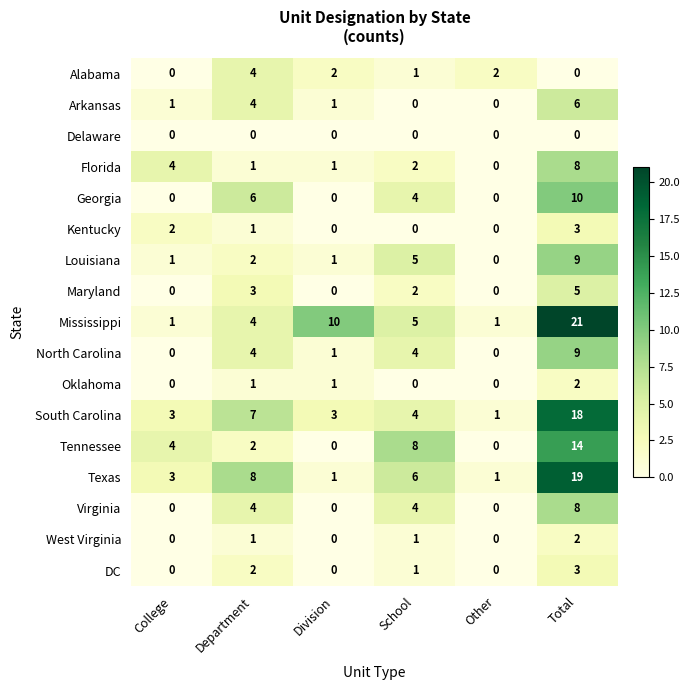

At which label does Texas reach its peak?

Total